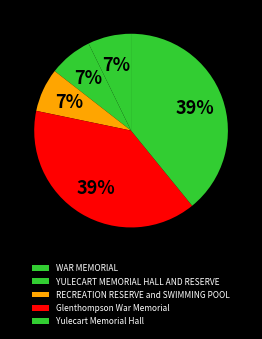

To the nearest percent, what portion does Yulecart Memorial Hall represent?

39%